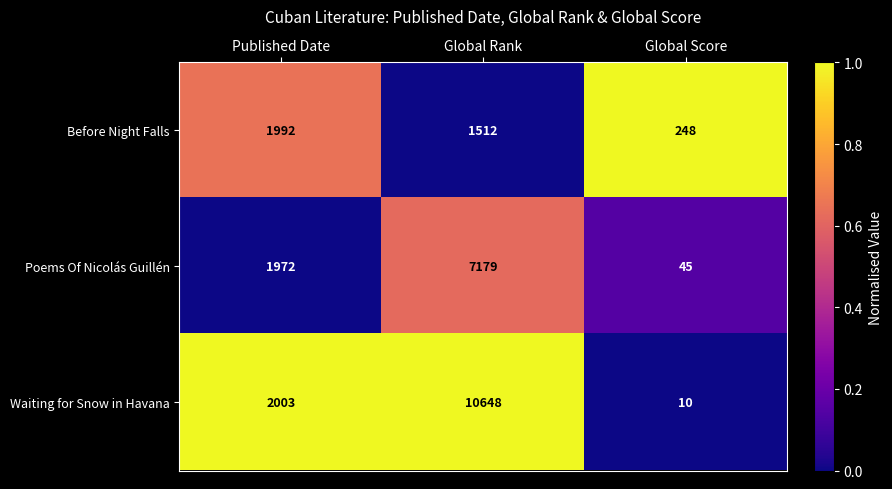

What is the difference between the maximum and minimum values in the Waiting for Snow in Havana series?

10638